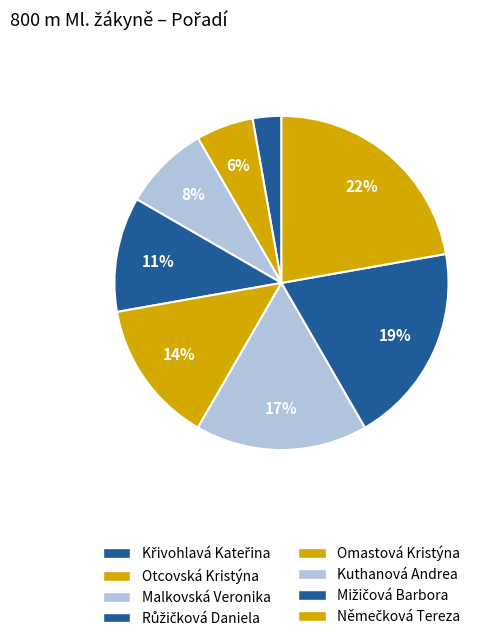

Count the number of slices in the pie.

8